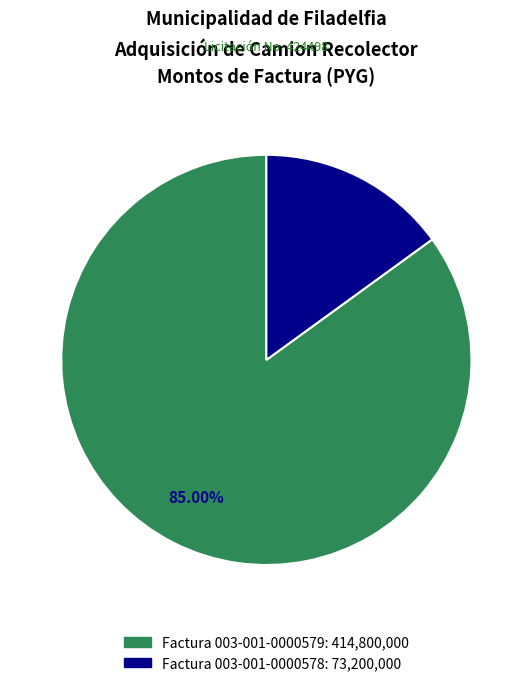

Which category has the biggest portion of the pie?

Factura 003-001-0000579